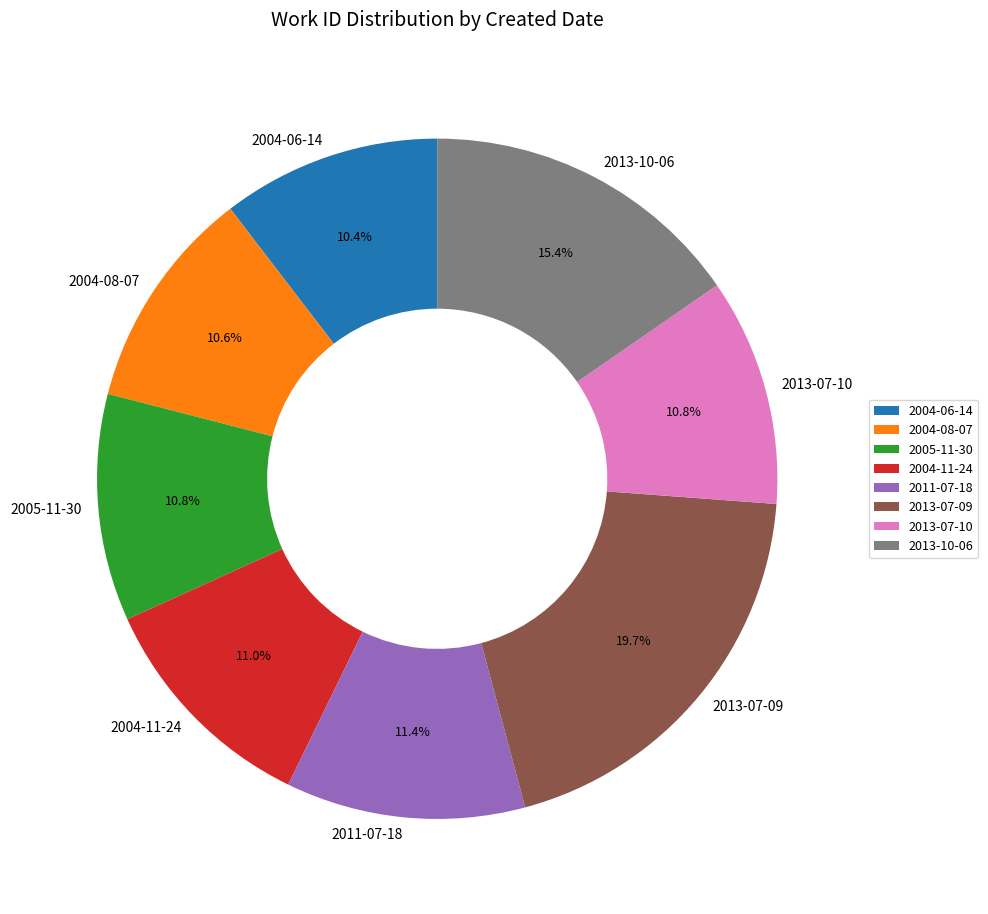

Which category has the biggest portion of the pie?

2013-07-09